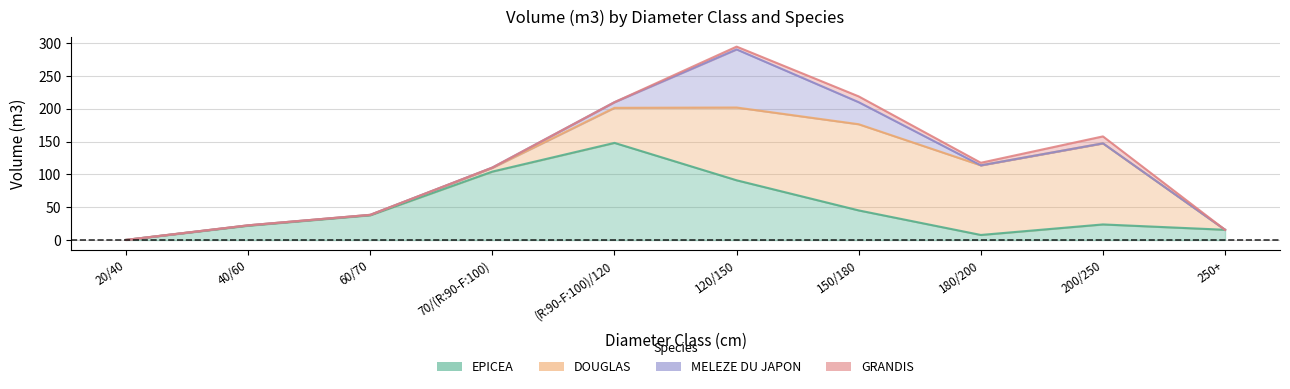

What is the difference between the EPICEA values at 250+ and 120/150?

75.4